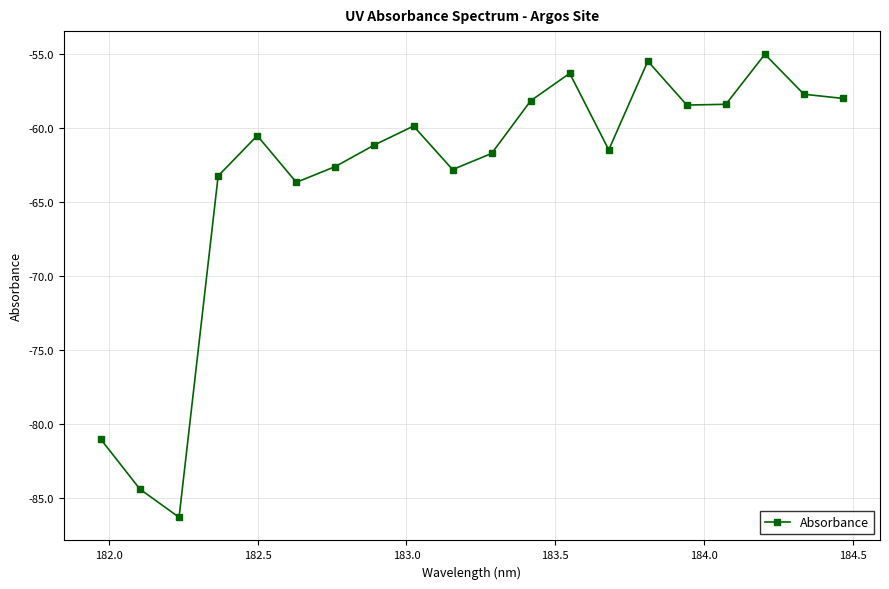

True or false: the data has more than 0 interior local peaks.

True